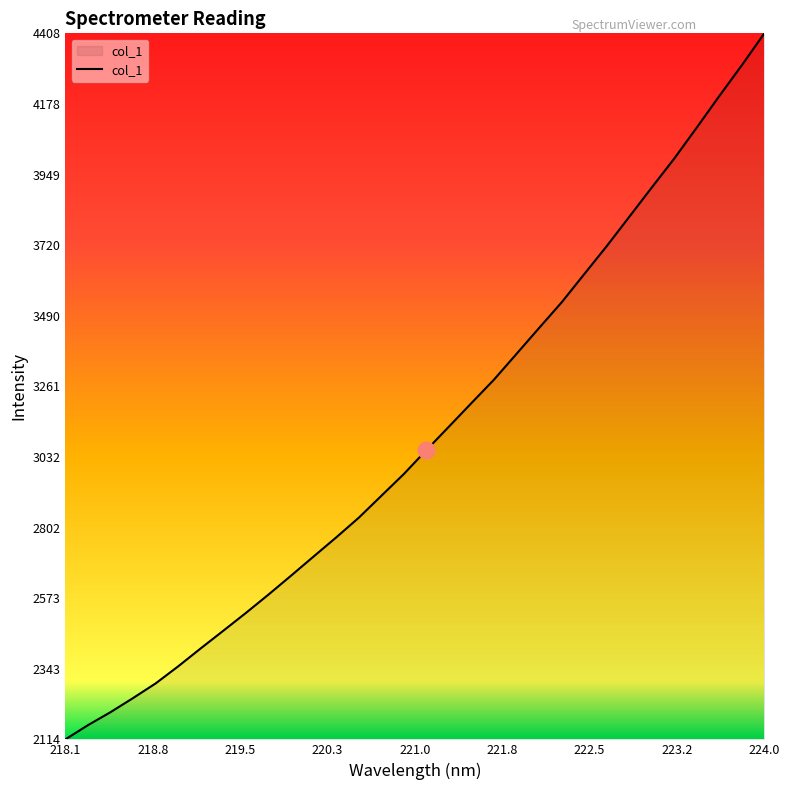

Reading left to right, what are all the values shown in this chart?

2114.6	2160.8	2203.0	2248.9	2296.5	2352.0	2410.4	2467.7	2525.5	2585.0	2646.4	2708.7	2770.6	2834.6	2905.6	2976.5	3054.2	3130.4	3207.1	3283.2	3367.0	3450.9	3534.2	3625.5	3716.6	3811.8	3907.1	4001.3	4102.1	4204.4	4304.4	4408.1